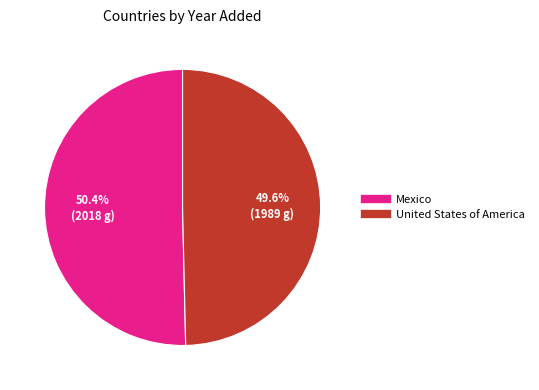

Is it true that United States of America is 50% of the pie?

True